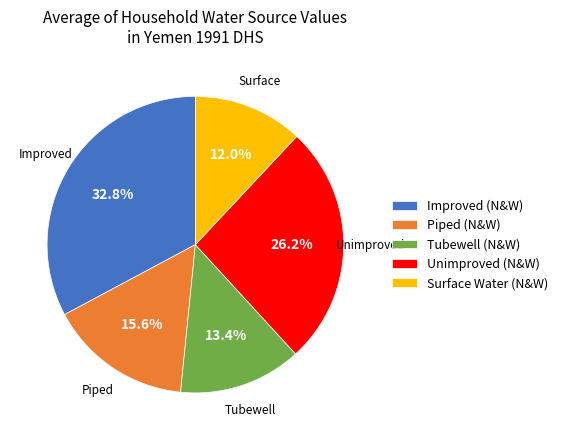

What percentage do Tubewell (N&W) and Surface Water (N&W) together represent?

25.4%